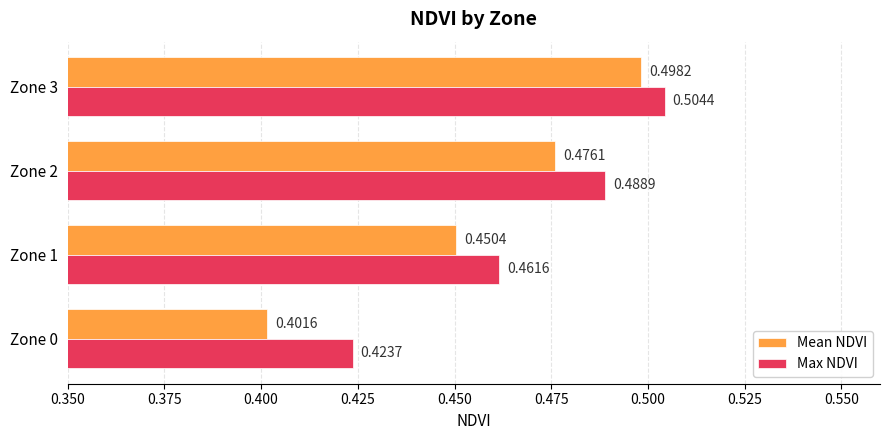

Count the number of data series in this chart.

2